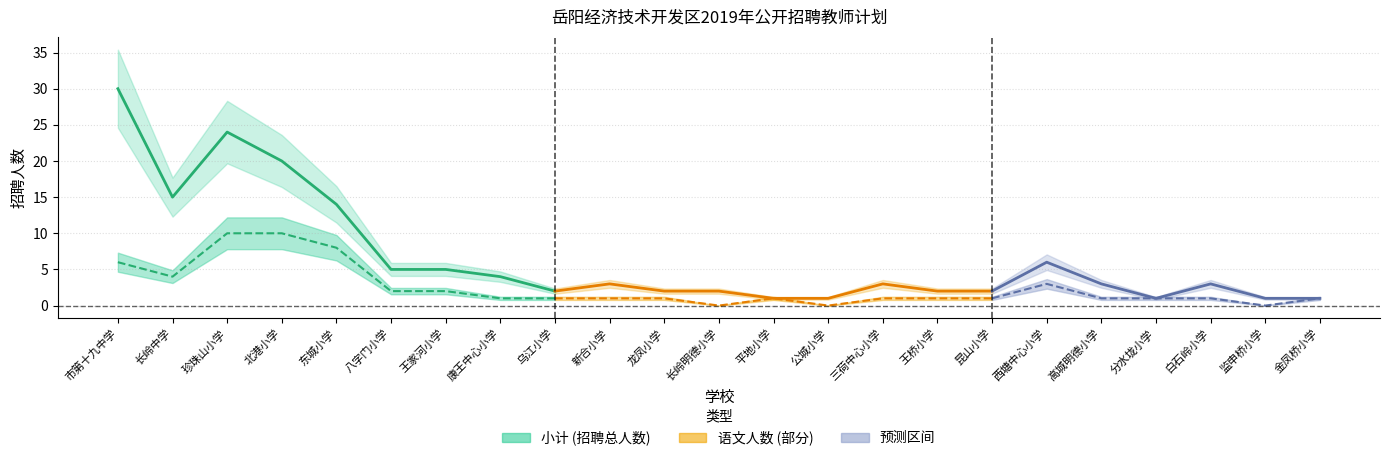

How many interior local peaks does the 语文 series have?

2